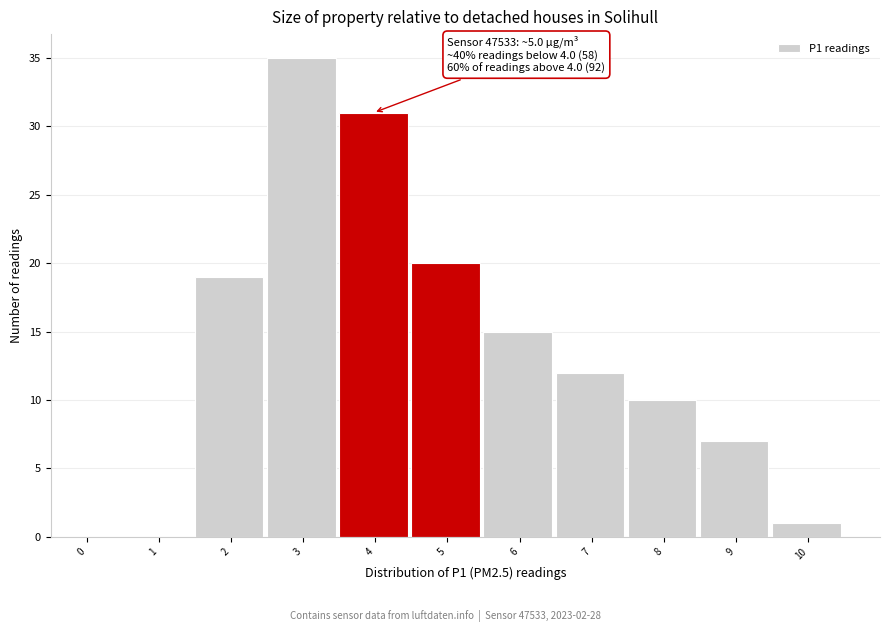

Reading left to right, list all the values displayed in this chart.

0=0	1=0	2=19	3=35	4=31	5=20	6=15	7=12	8=10	9=7	10=1